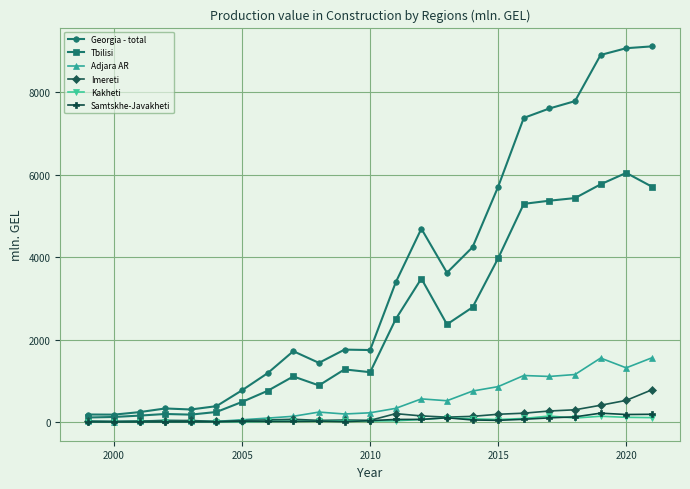

Does the chart display data point markers on the line(s)?

Yes